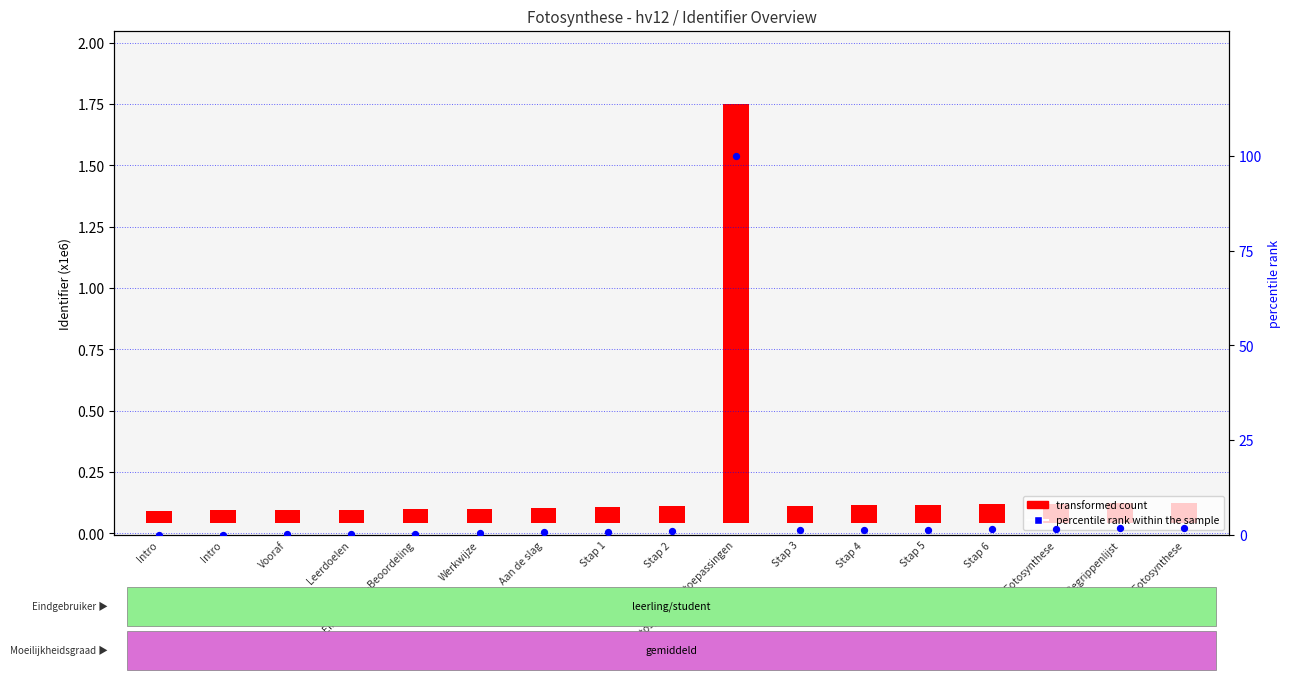

What is the change in value from Aan de slag to Fotosynthese - toepassingen?

+99.3